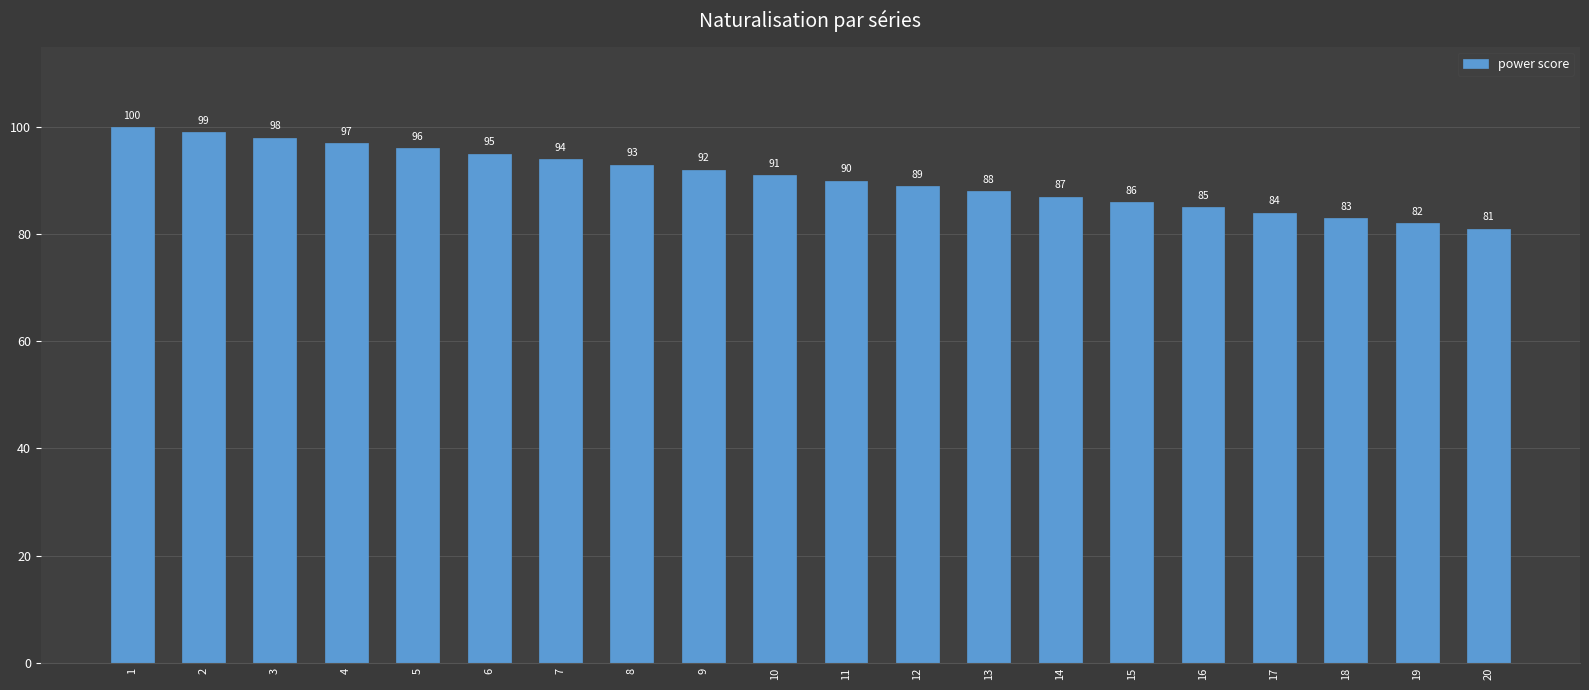

What is the sum of the values at 14 and 13?

175